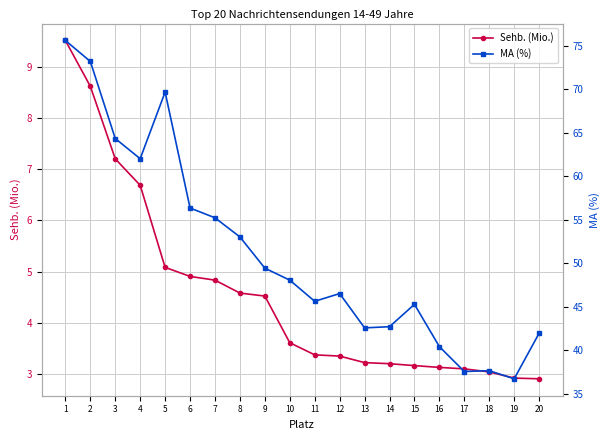

Is it true that Sehb. (Mio.) equals 1.6 at 14?

False